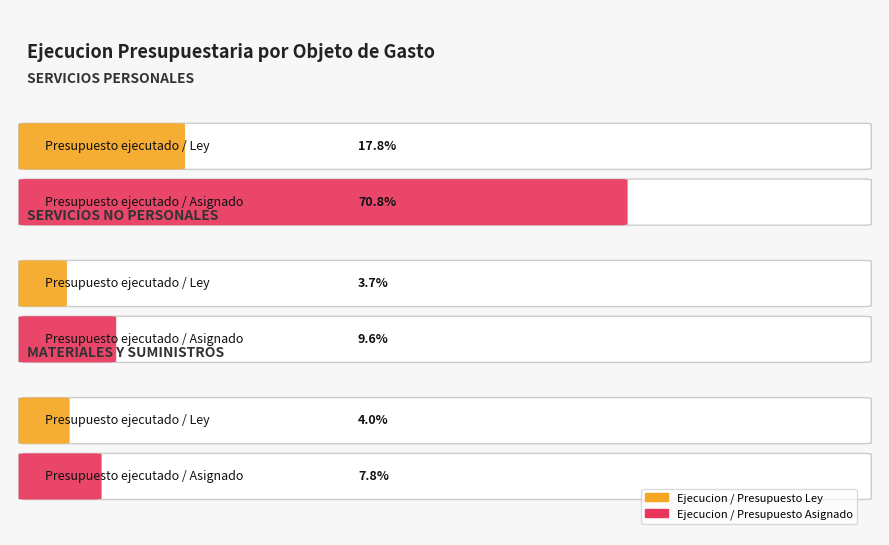

Where does the Presupuesto Asignado series first go above 218566?

SERVICIOS PERSONALES